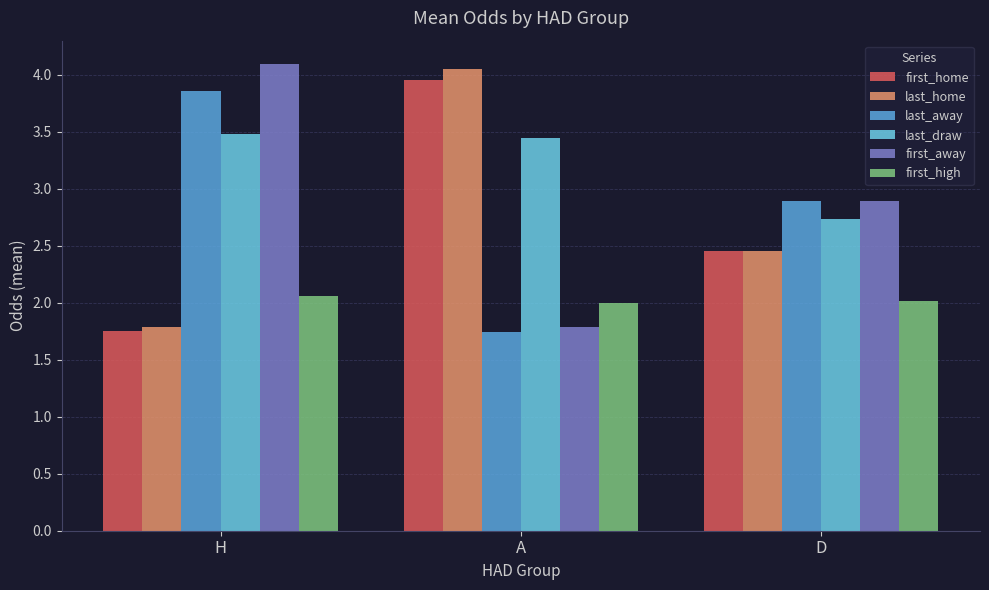

Which category has the highest value in the last_home series?

A